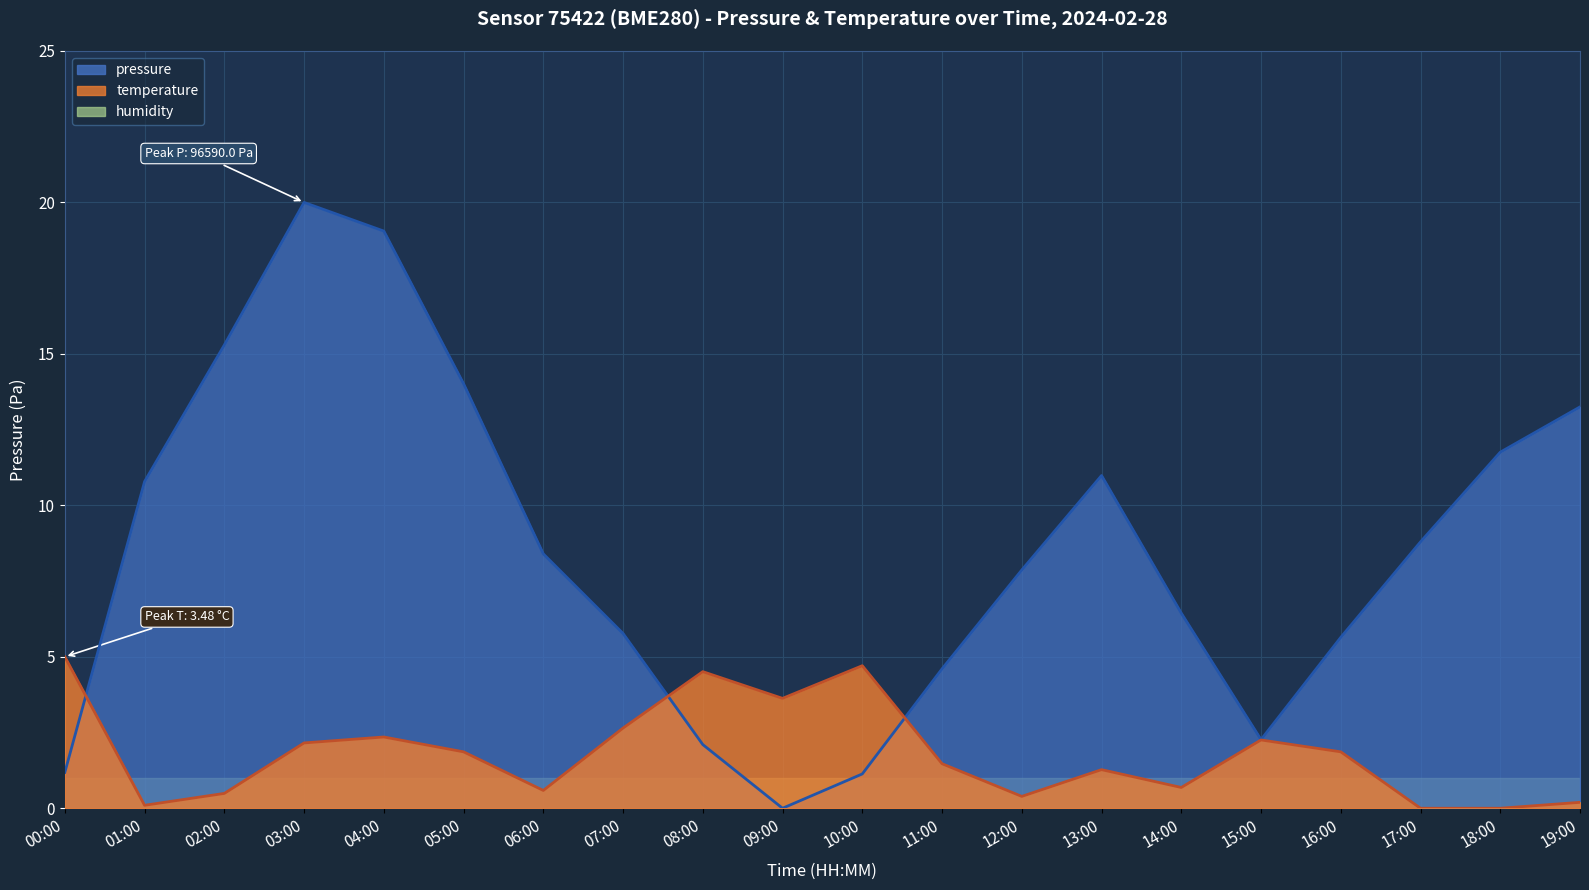

Reading right to left, what are all the values shown in this chart?

pressure: 13.2	11.8	8.8	5.6	2.3	6.4	11.0	7.9	4.6	1.1	0.0	2.1	5.8	8.4	14.0	19.1	20.0	15.3	10.8	1.2
temperature: 0.2	0.0	0.0	1.9	2.3	0.7	1.3	0.4	1.5	4.7	3.6	4.5	2.6	0.6	1.9	2.4	2.2	0.5	0.1	5.0